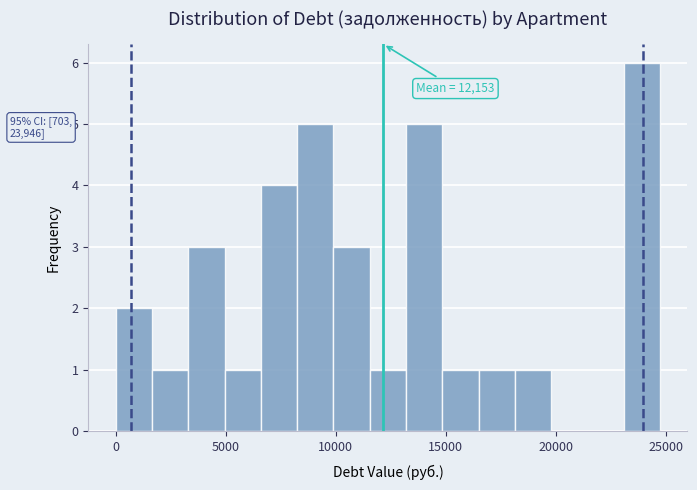

Read against the x-axis, roughly where is the centre of the tallest bar?

24000